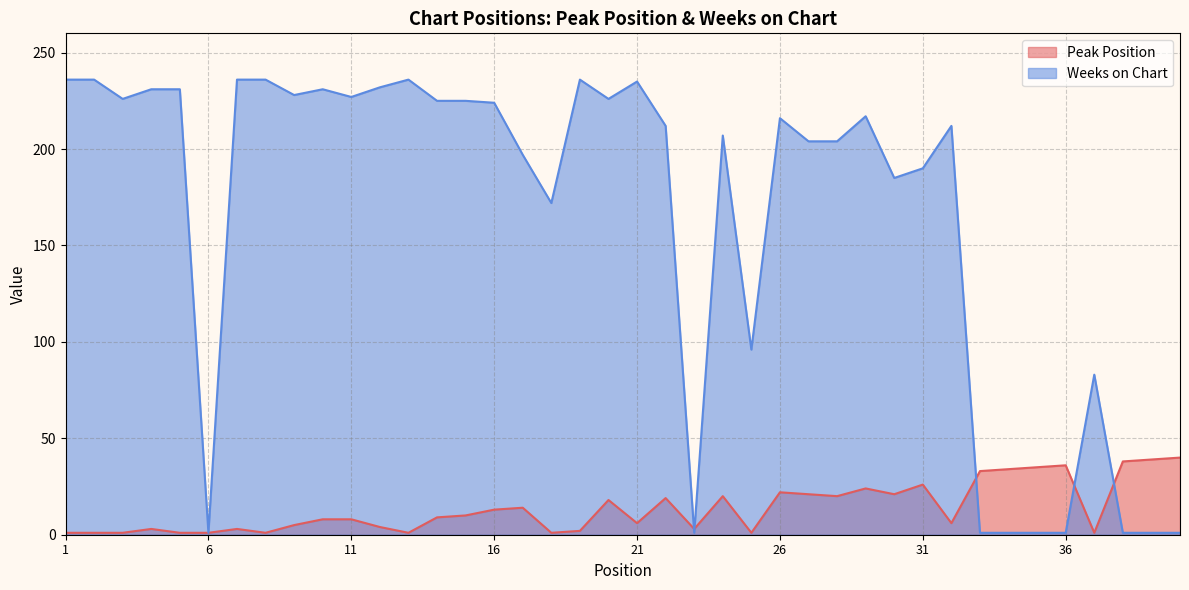

Which has a higher value, 15 or 27?

27